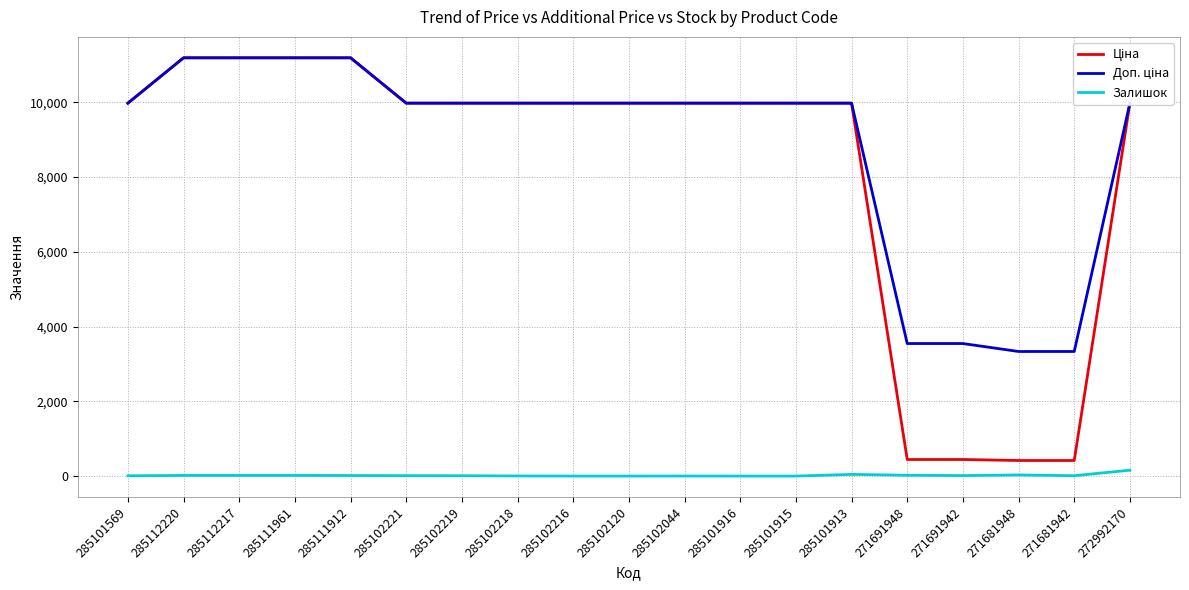

How many distinct data groups are displayed?

3